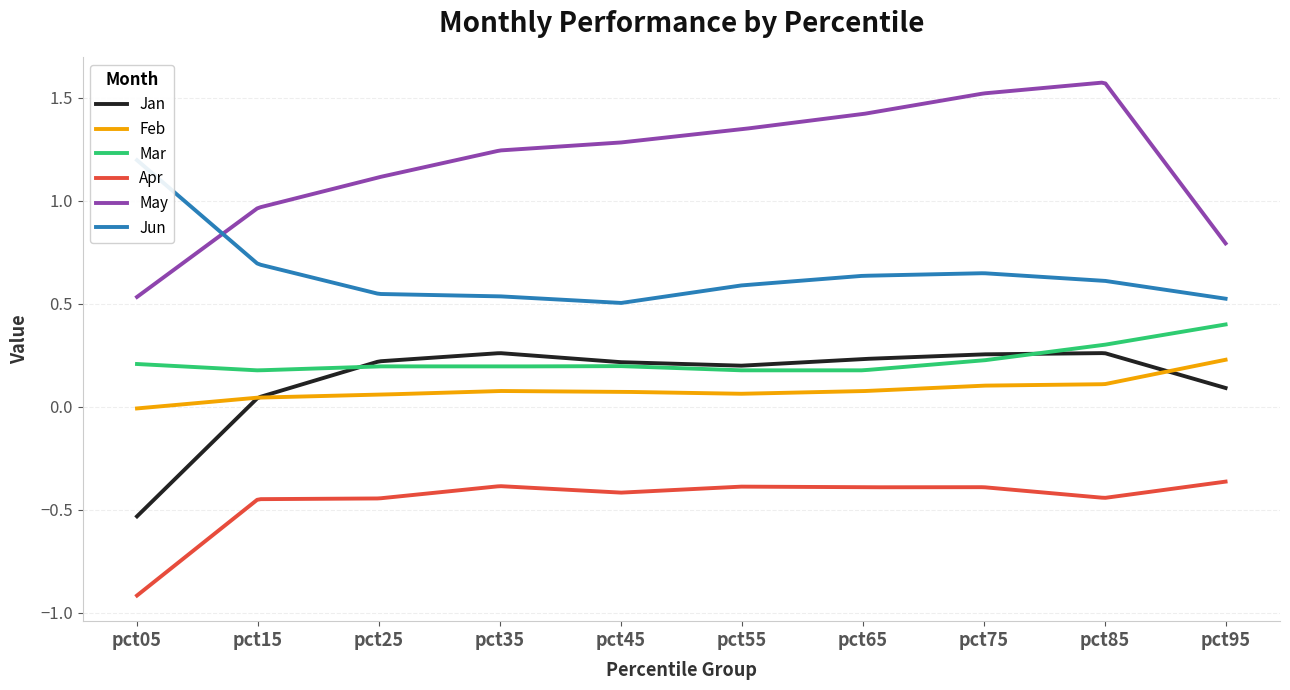

In Jan, how many points are lower than both neighbors (excluding endpoints)?

1